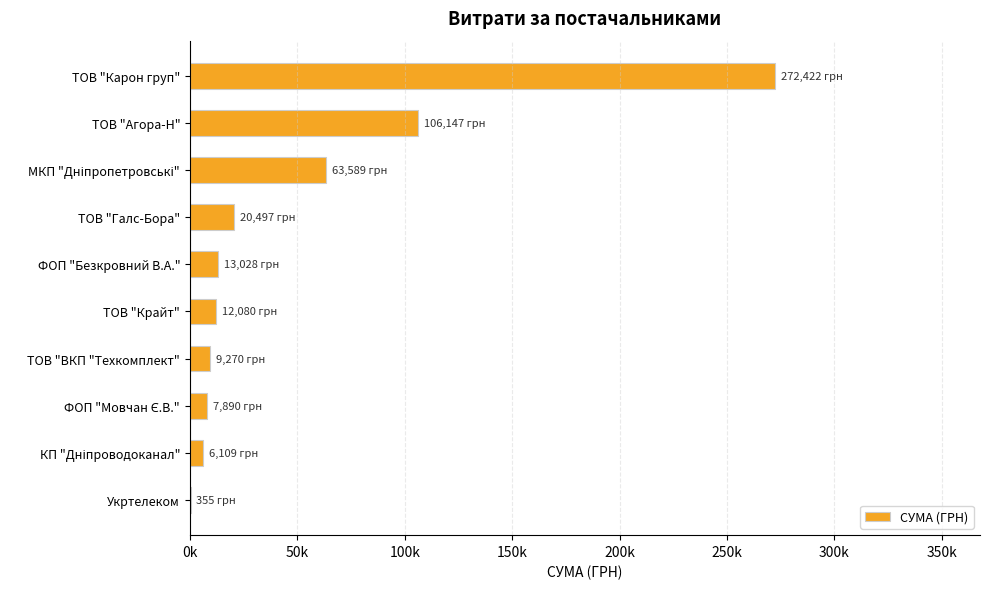

Are the bars horizontal?

Yes